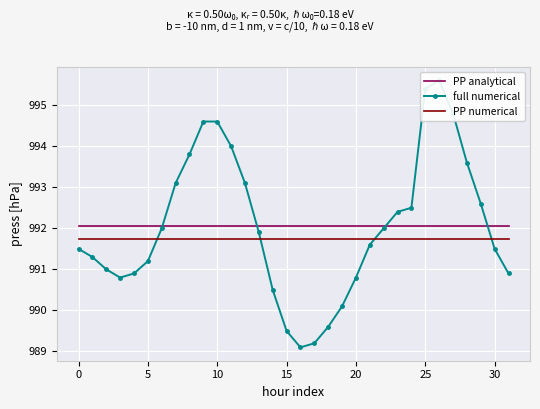

True or false: PP numerical and PP analytical intersect in this chart.

False